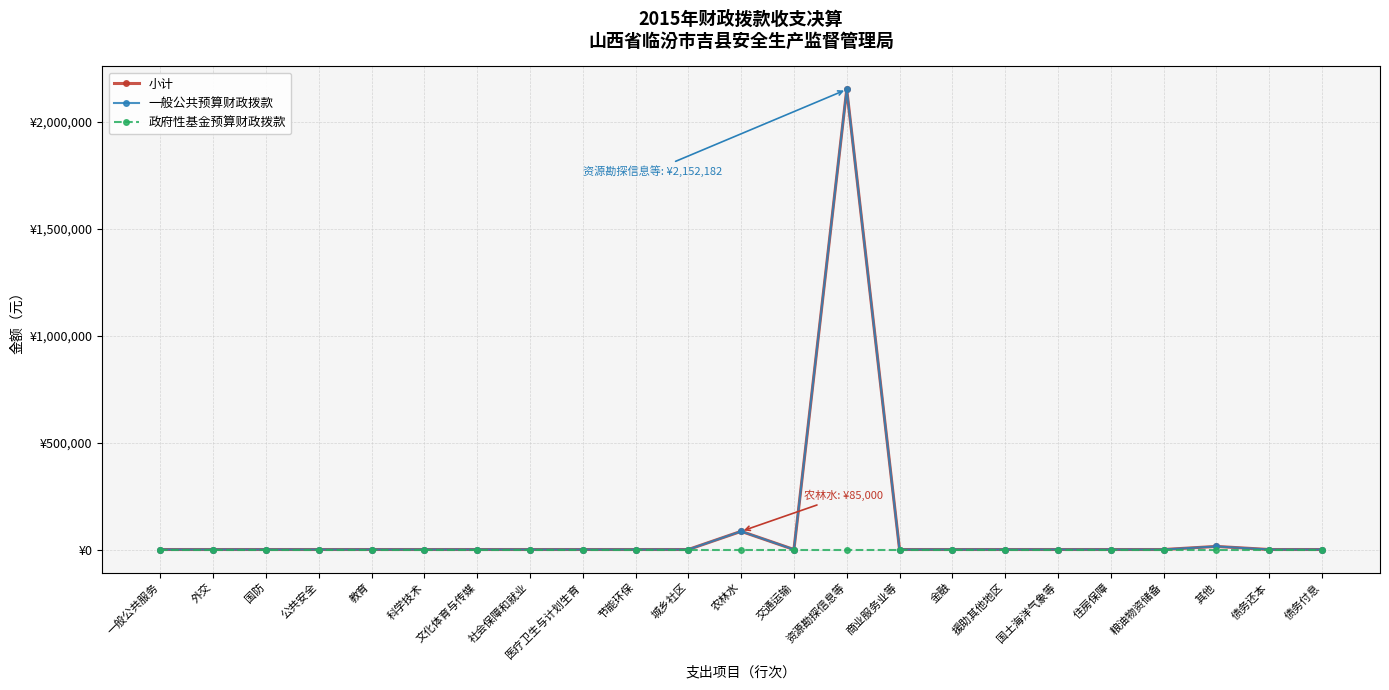

Does the chart have visible grid lines?

Yes